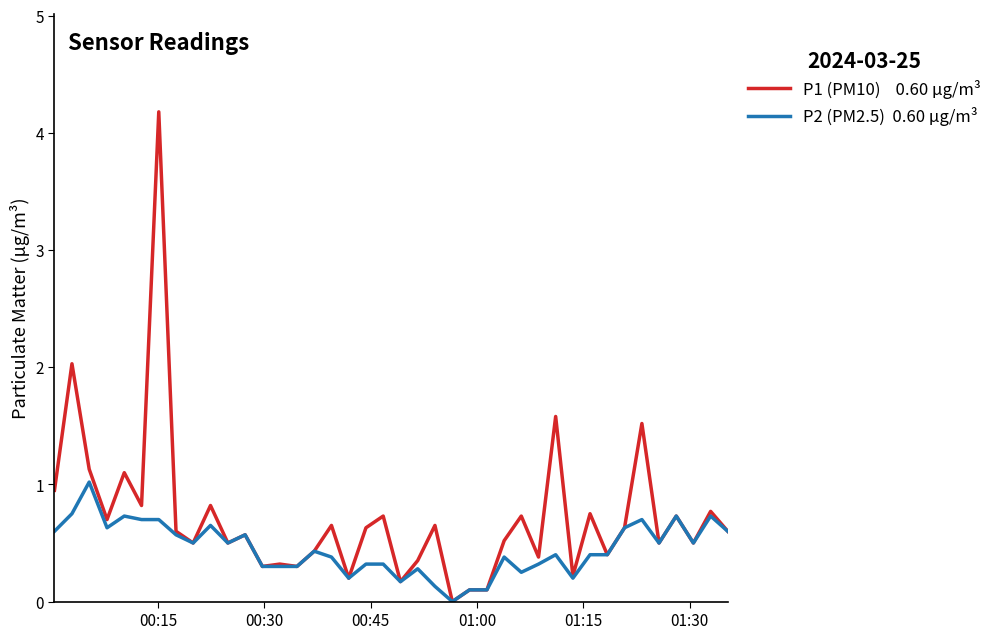

What is the greatest value displayed?

4.2